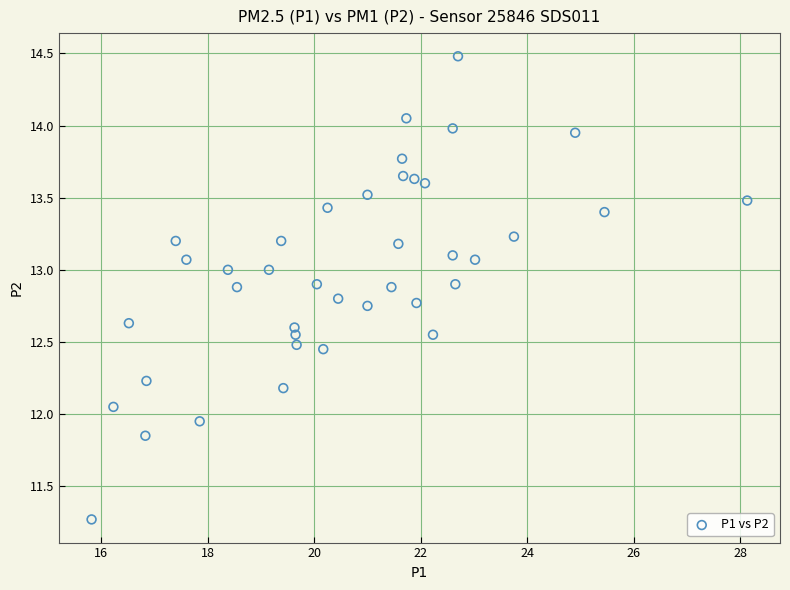

What is the range of Y values (max minus min)?

3.2